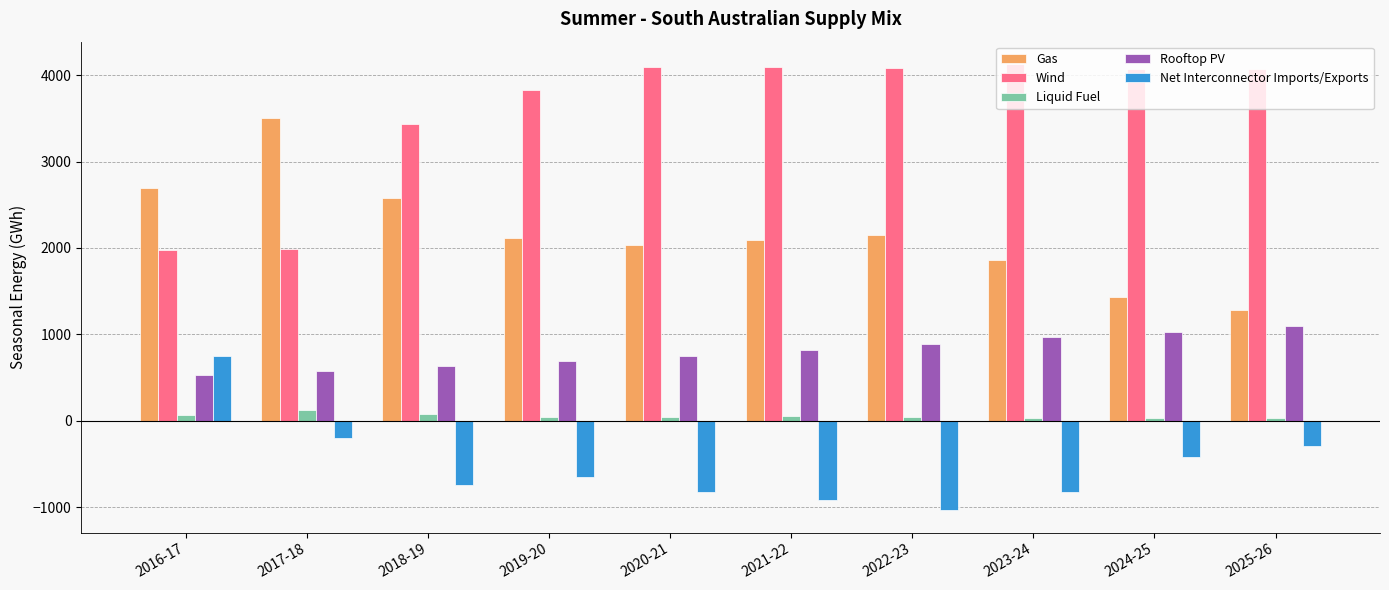

Rank the series by their maximum value, from highest to lowest.

Wind, Gas, Rooftop PV, Net Interconnector Imports/Exports, Liquid Fuel